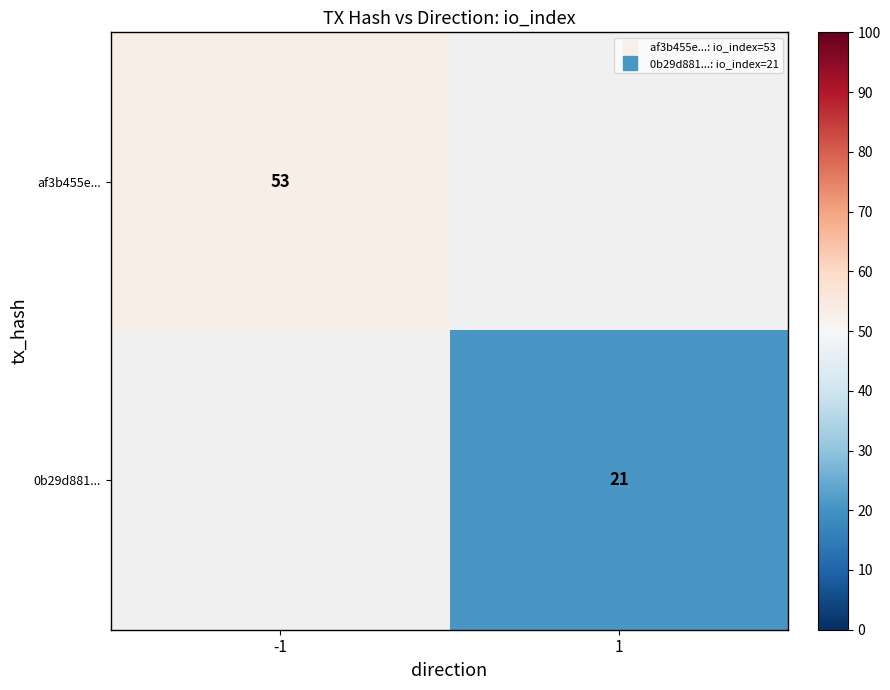

At how many categories does at least one series exceed 26?

1